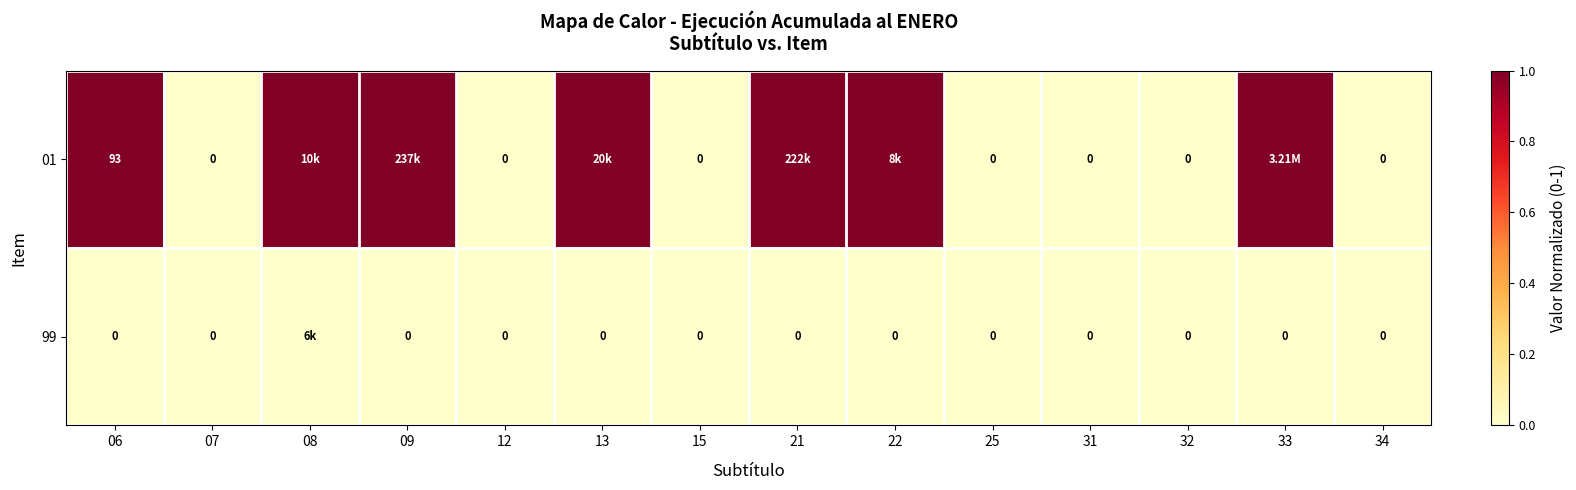

What is the highest value of the 01 series?

1